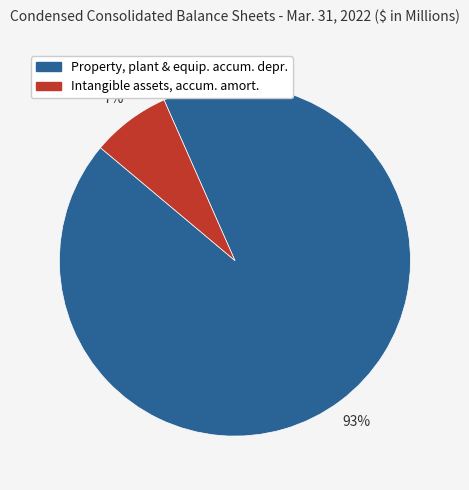

Which has a higher value, Property, plant & equip. accum. depr. or Intangible assets, accum. amort.?

Property, plant & equip. accum. depr.